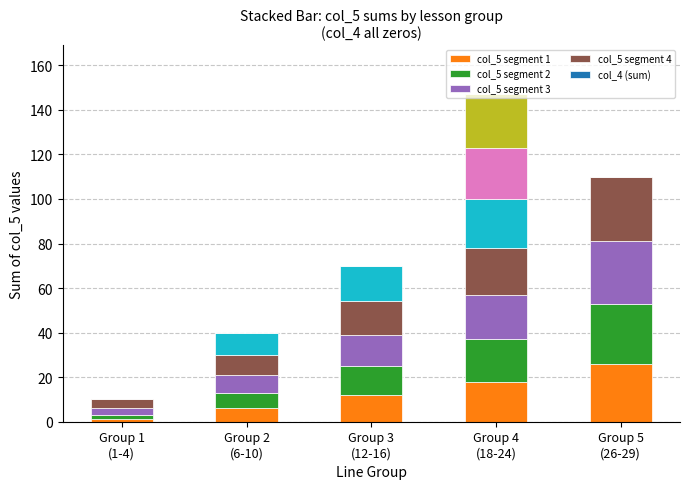

Are the bars horizontal?

No